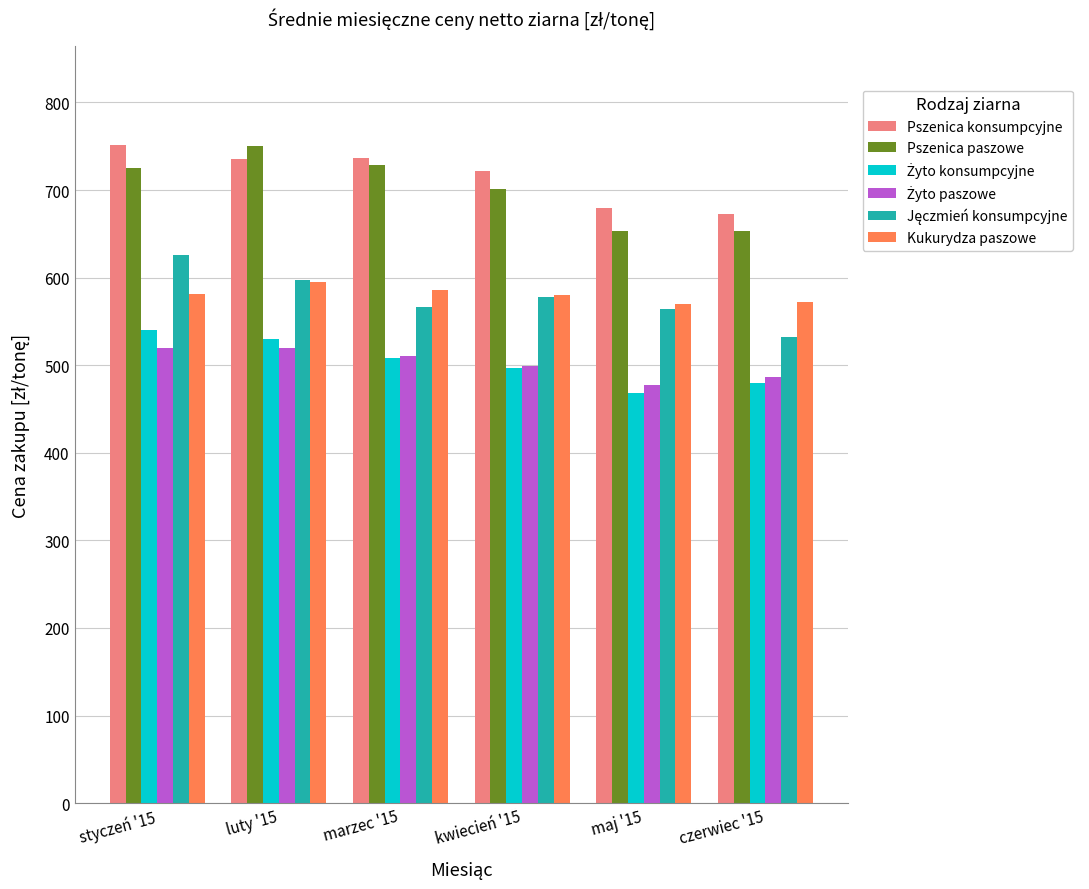

What is the difference between the highest and lowest values at luty '15?

231.0